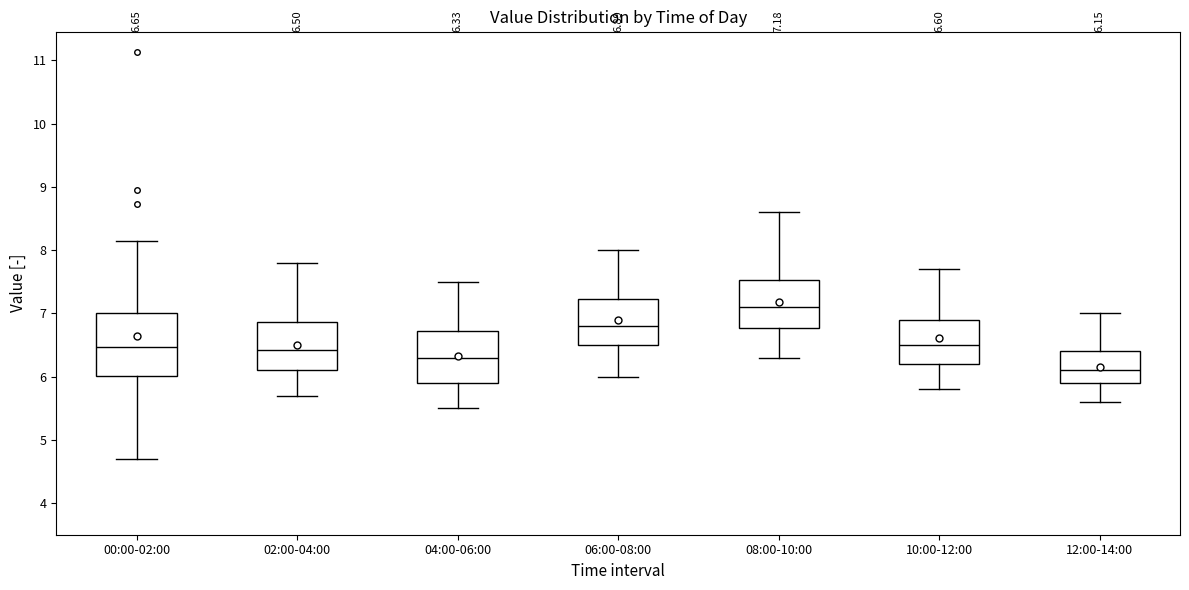

Which box's median line is the lowest?

12:00-14:00